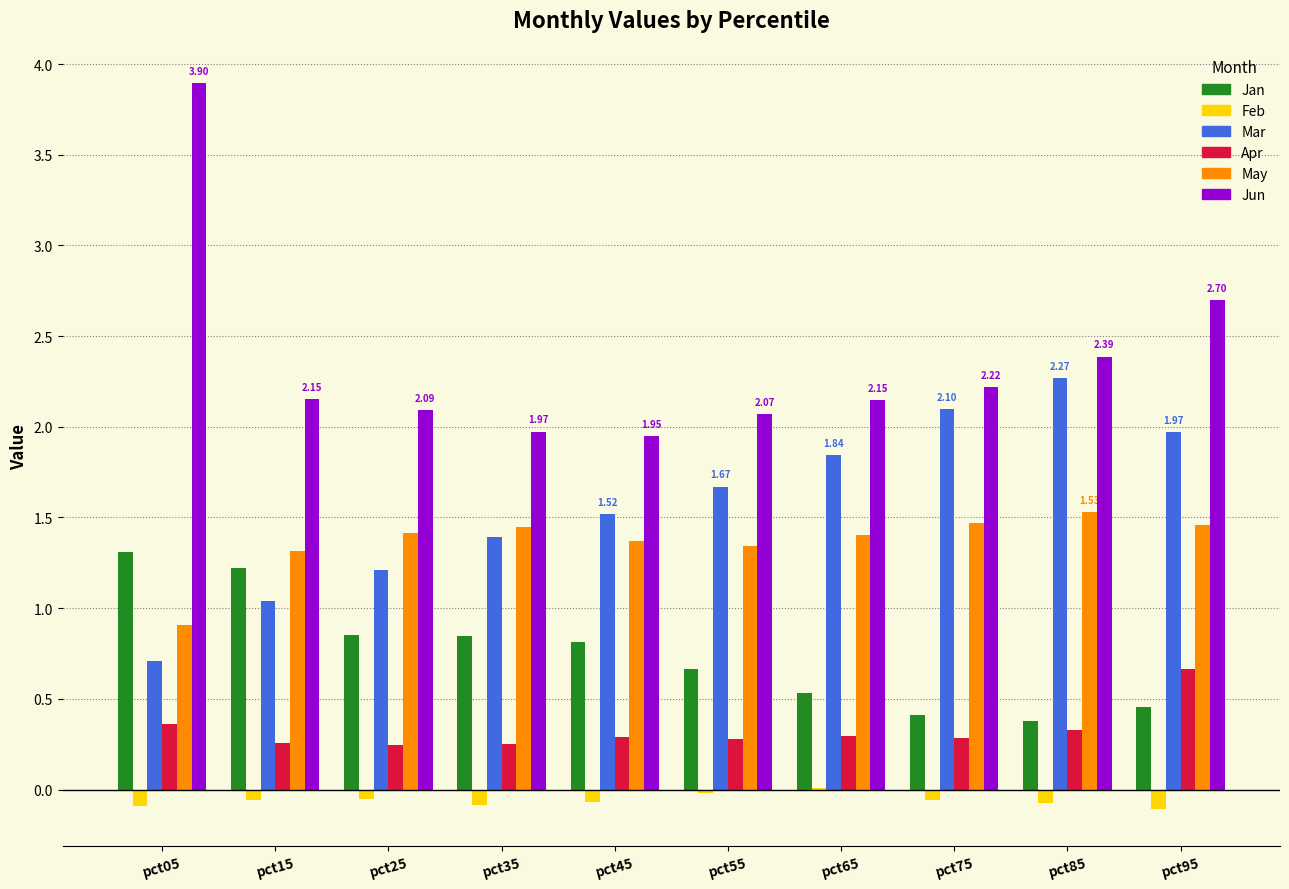

Count the number of categories in the chart.

10